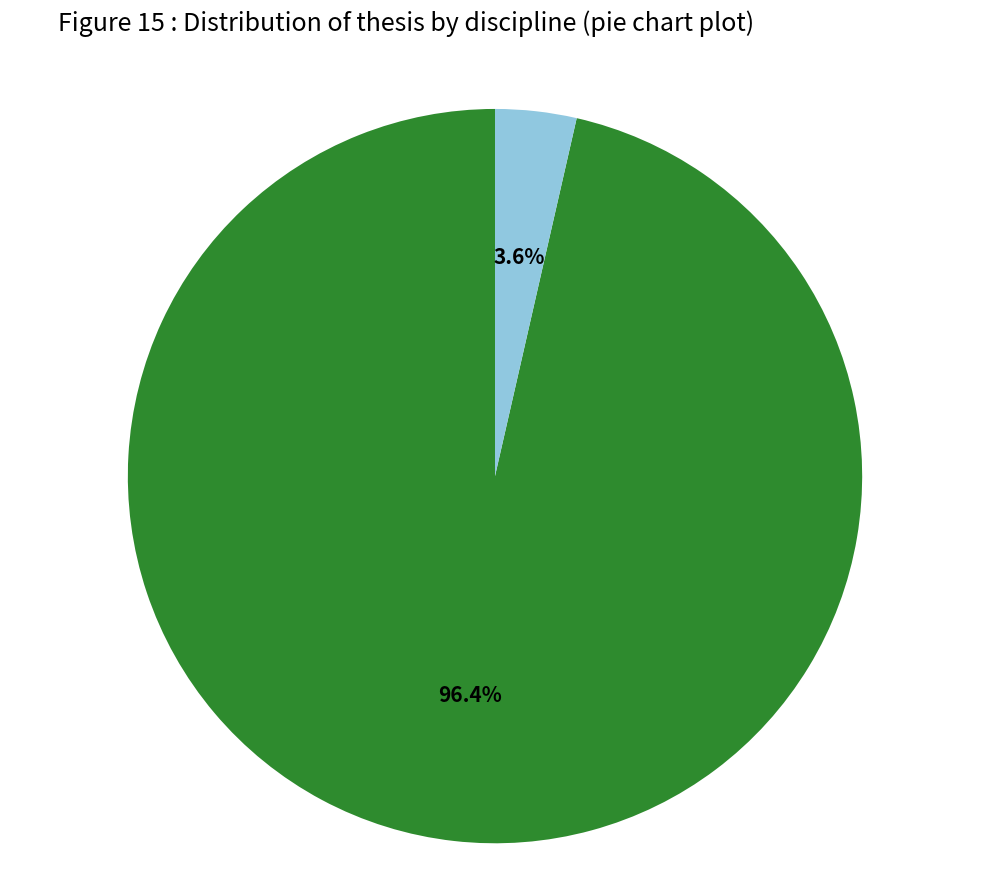

How many slices are in this pie chart?

2